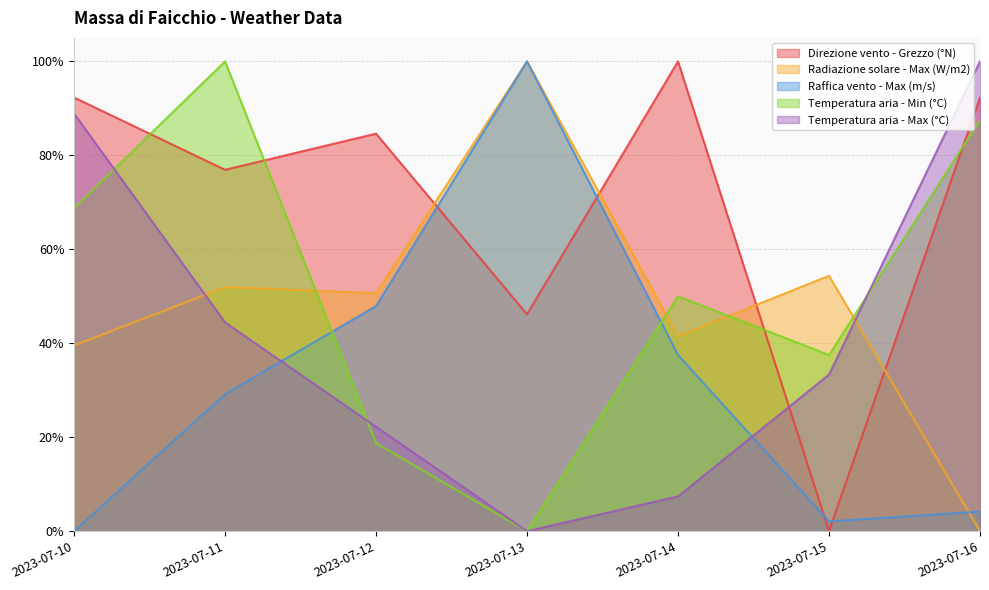

Where is the first local maximum for Temperatura aria - Min (°C)?

2023-07-11